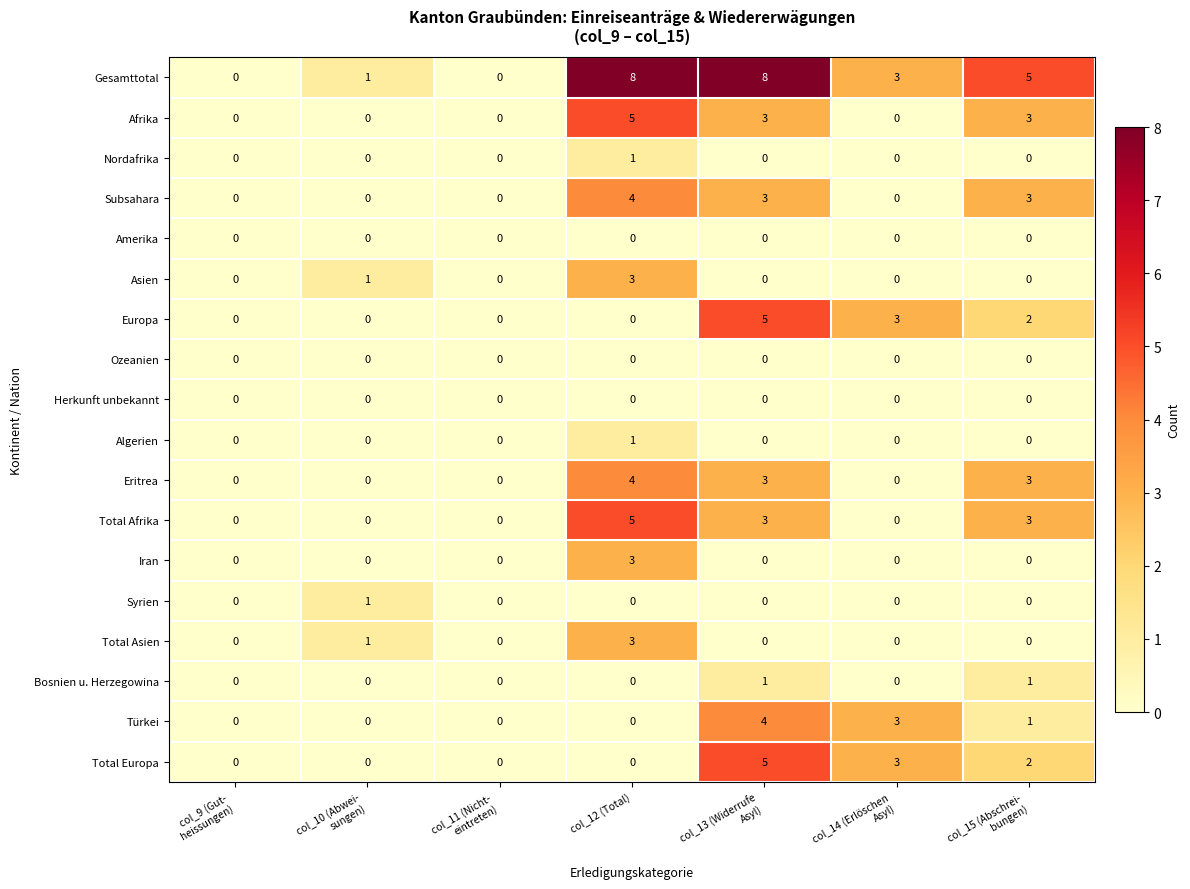

How many series are shown in this chart?

18